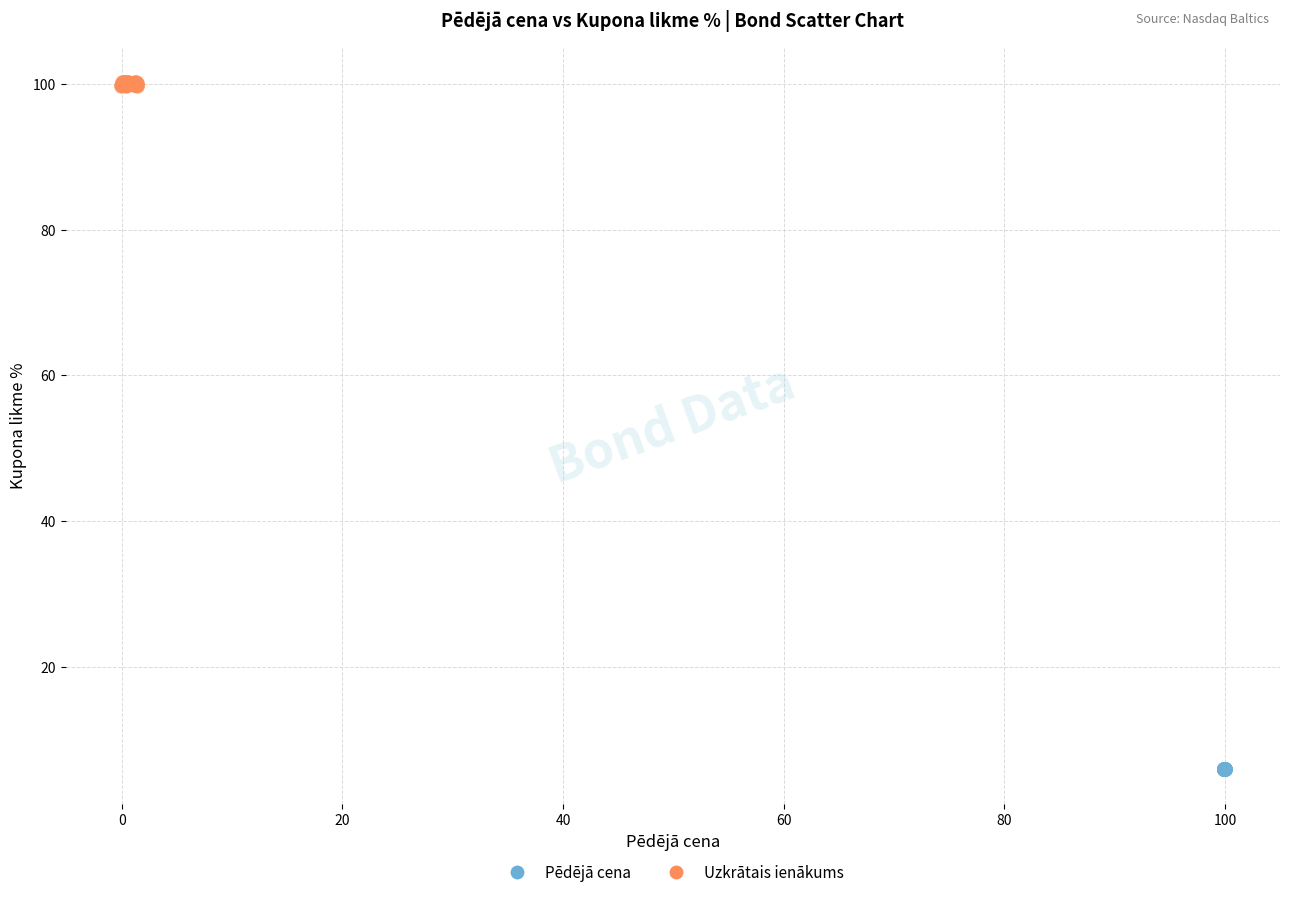

What are all the series names shown in the legend?

Pēdējā cena, Uzkrātais ienākums